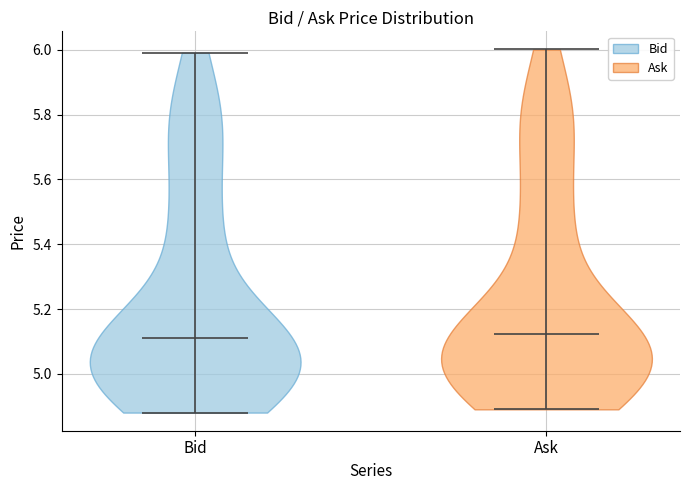

Reading left to right, read every violin against the y-axis: where its median line is, and the lowest and highest points it reaches. The values are not printed on the chart, so give them approximately, as read against the axis.

Bid: median line 5.12, lowest point 4.88, highest point 6.00
Ask: median line 5.12, lowest point 4.90, highest point 6.00